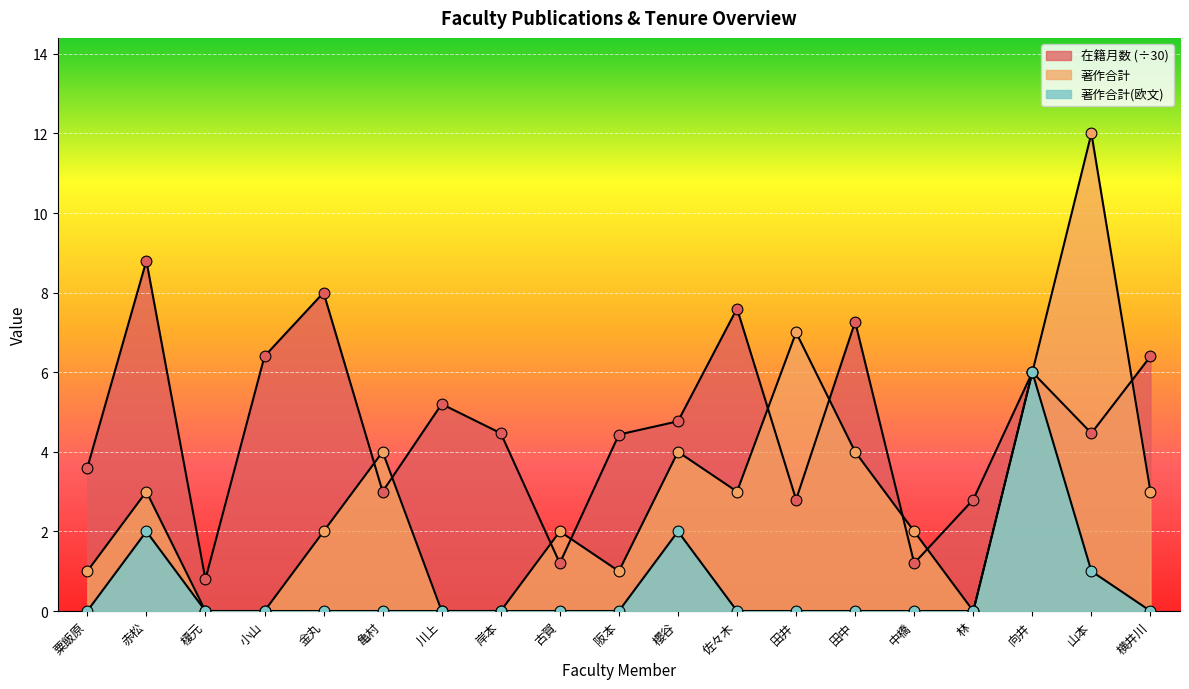

Is the value of 著作合計(欧文) at 金丸 greater than the value of 著作合計 at 榎元?

No